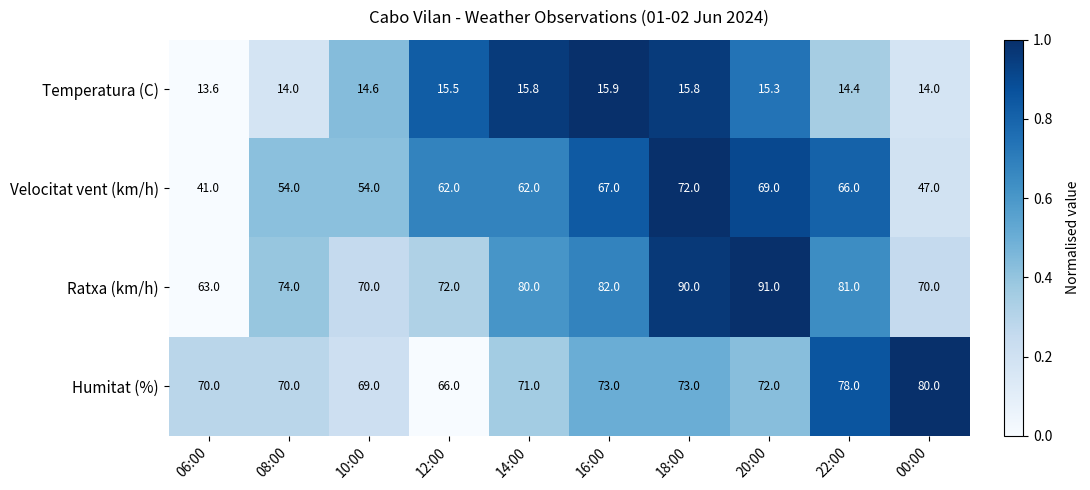

At which label does Temperatura (C) reach its minimum?

06:00